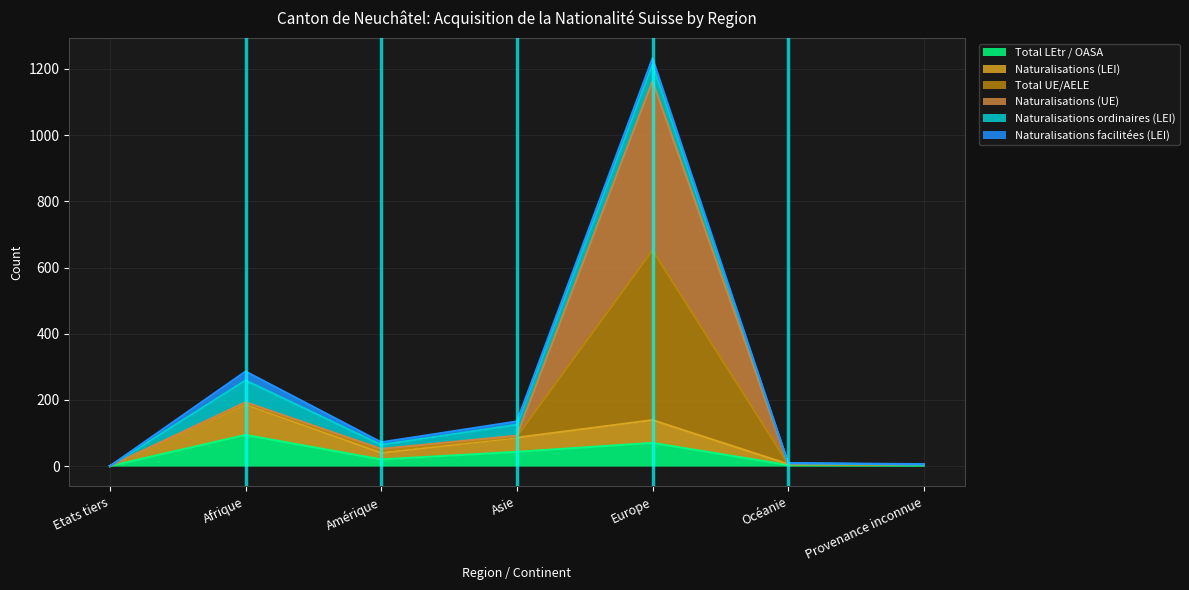

Which label corresponds to the largest value in the chart?

Europe